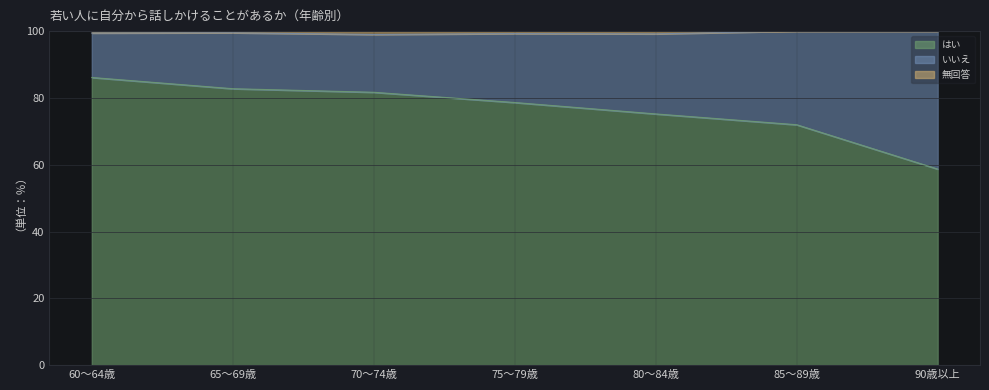

Is it true that はい equals 143.7 at 70～74歳?

False